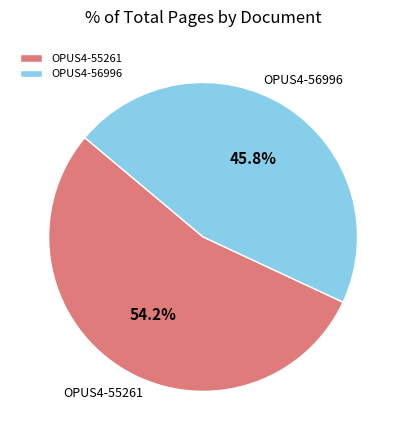

Which slice is the smallest?

OPUS4-56996